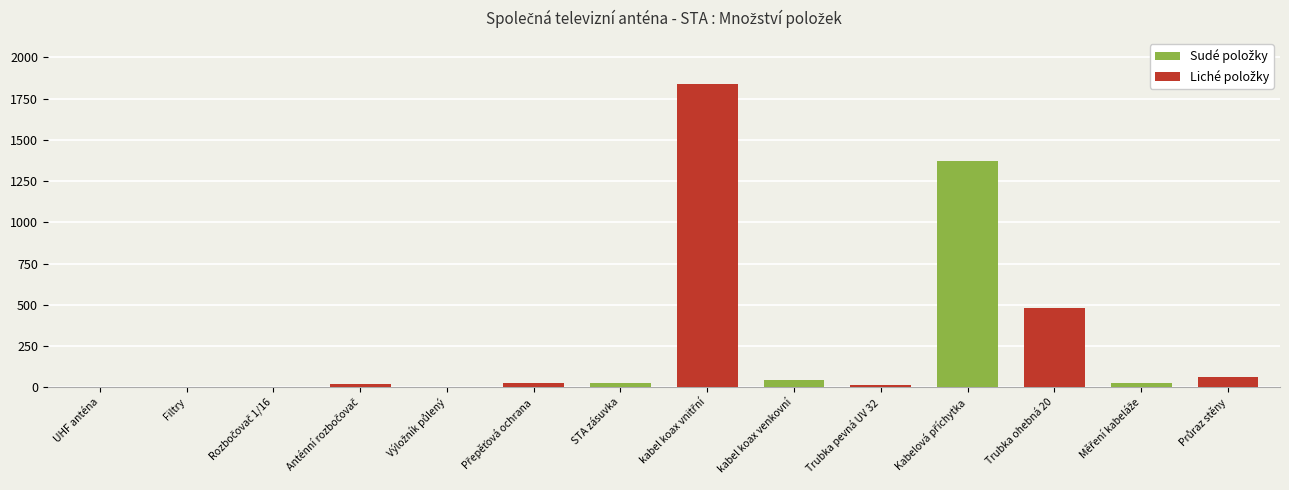

What is the maximum value shown in the chart?

1840